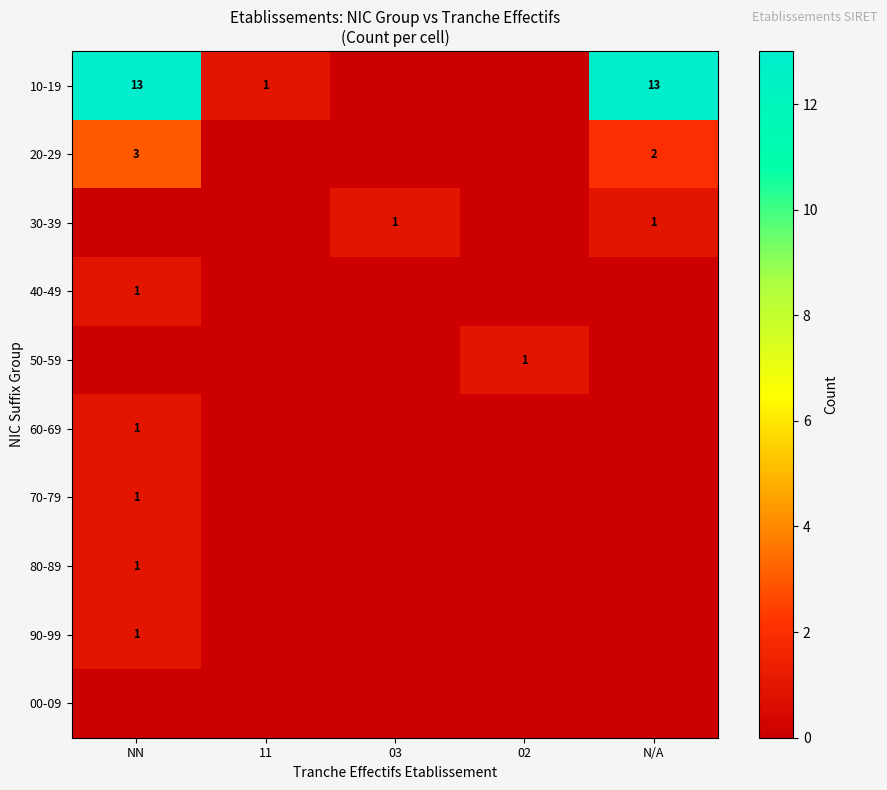

True or false: 20-29 has a value of 1 at NN.

False